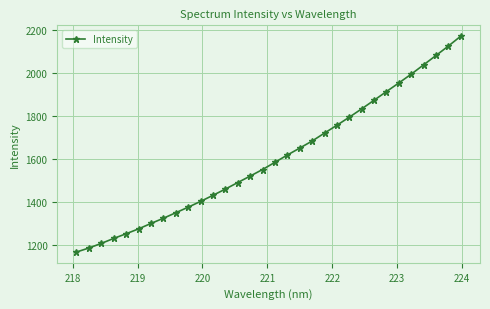

What is the greatest value displayed?

2170.2